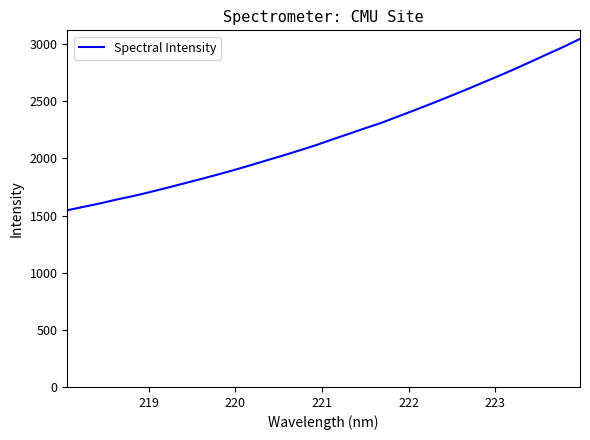

What is the sum of all values?

70264.6